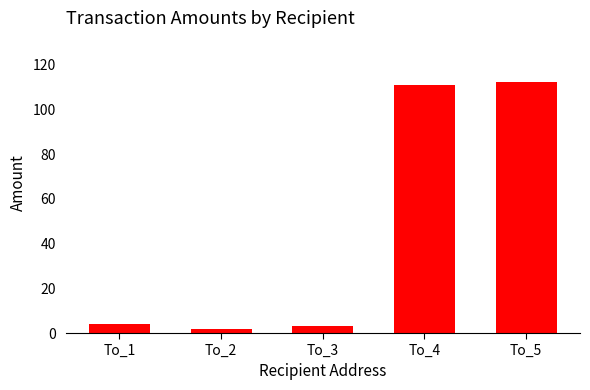

What is the difference between the maximum and minimum values?

110